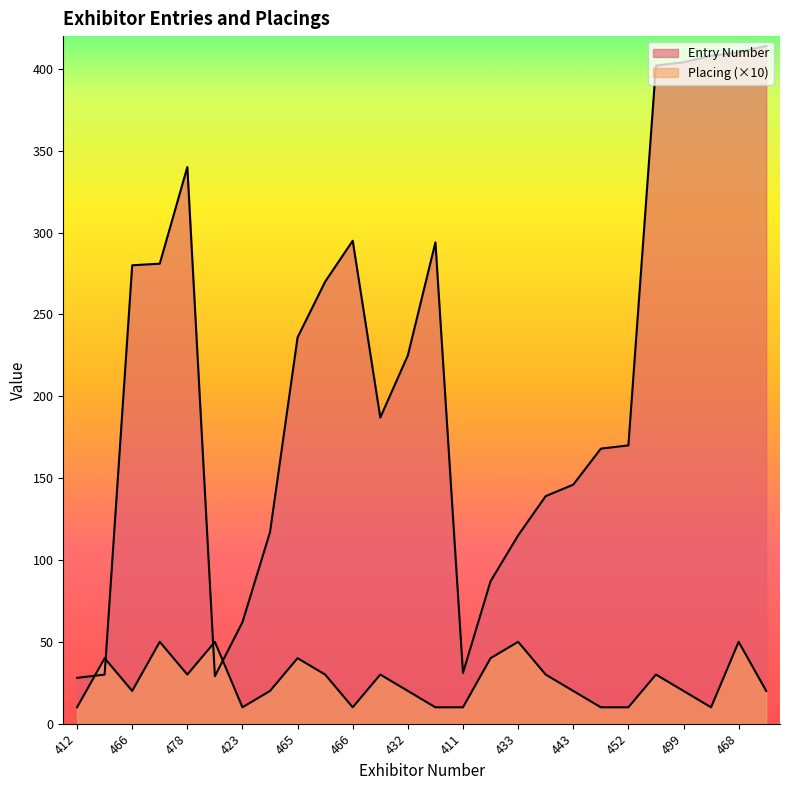

What is the difference between the maximum and minimum values in the Placing series?

40